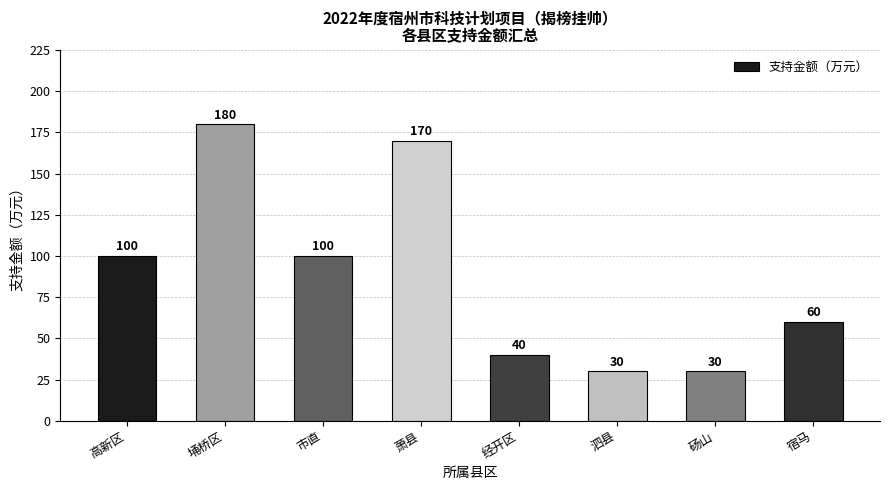

What is the value of the 2nd bar from the left?

180